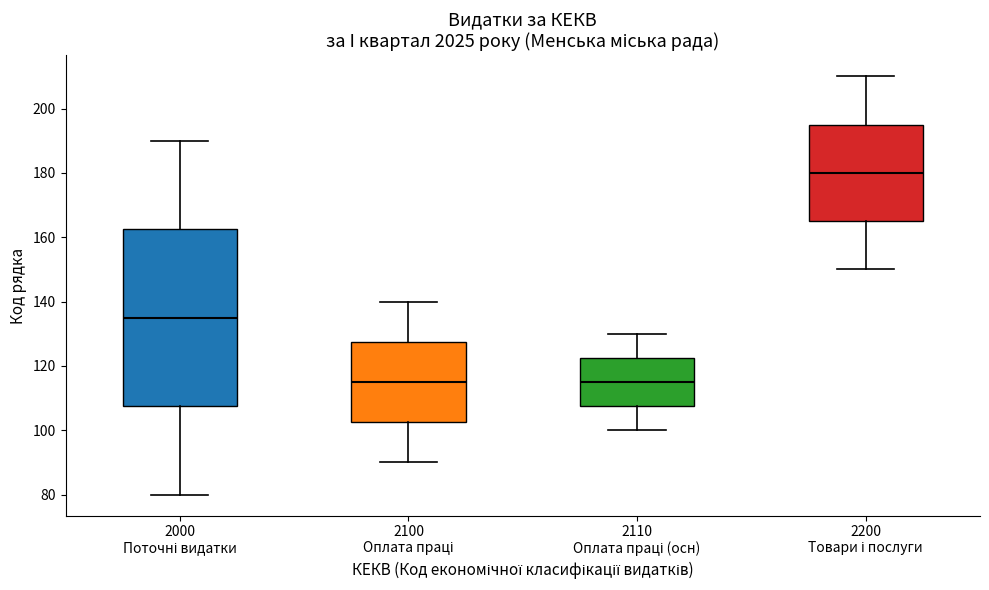

Which box has the highest median line?

2200 Товари і послуги